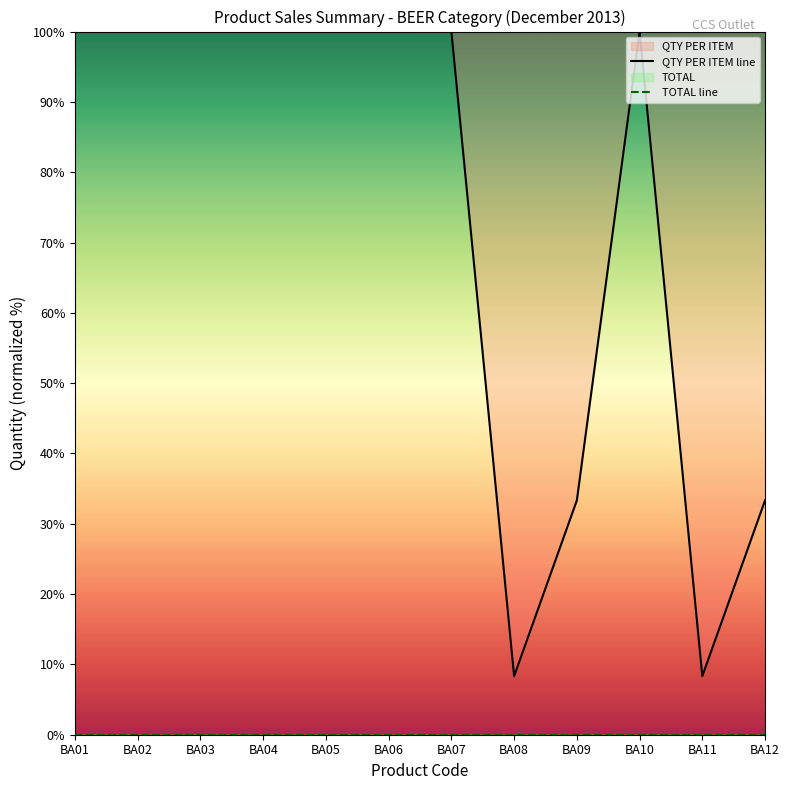

At BA04, list the series in order from smallest to largest.

TOTAL line, QTY PER ITEM line